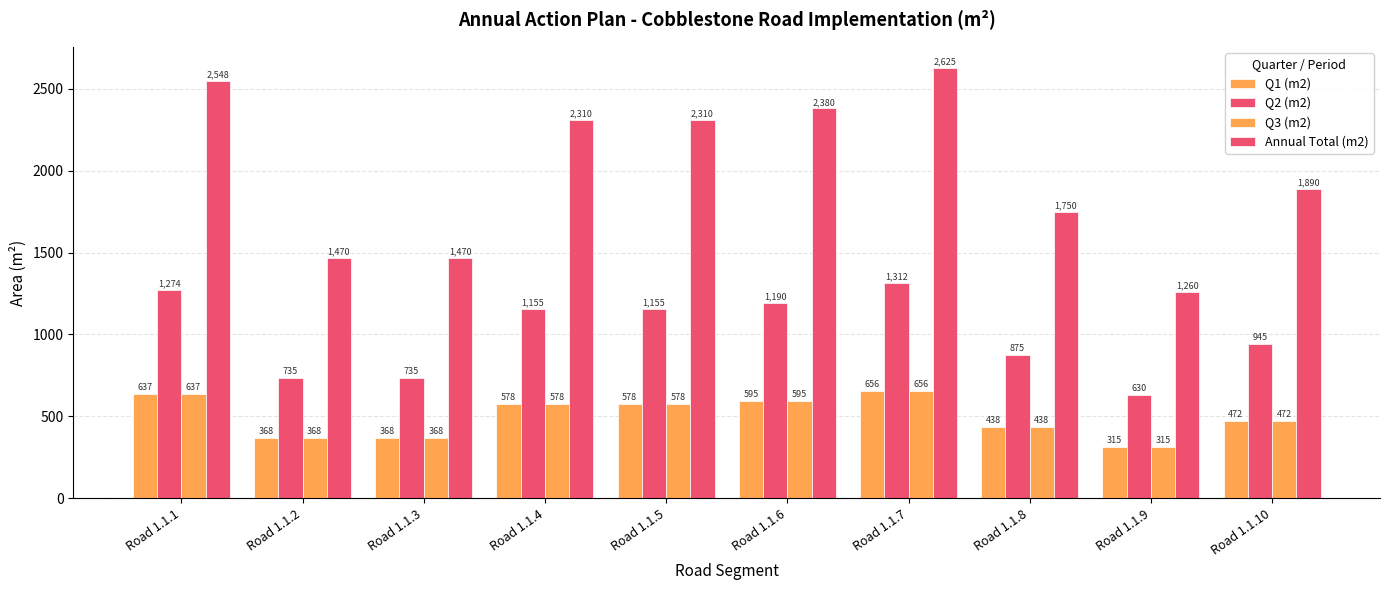

At which category does the chart reach its peak across all series?

Road 1.1.7